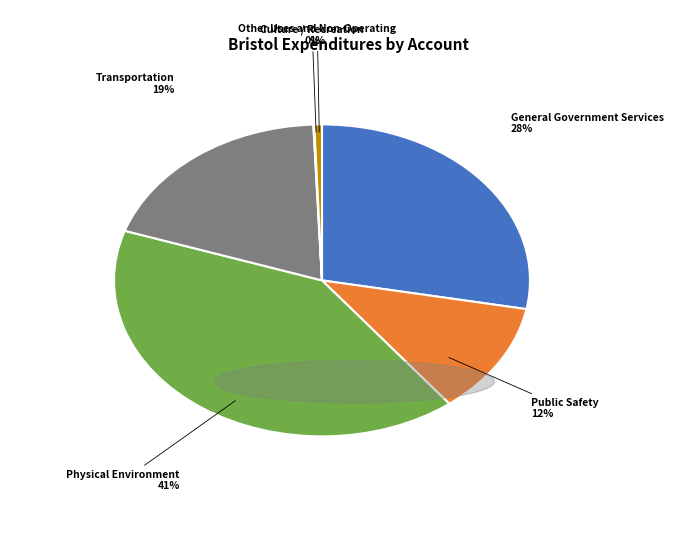

Which category has the biggest portion of the pie?

Physical Environment